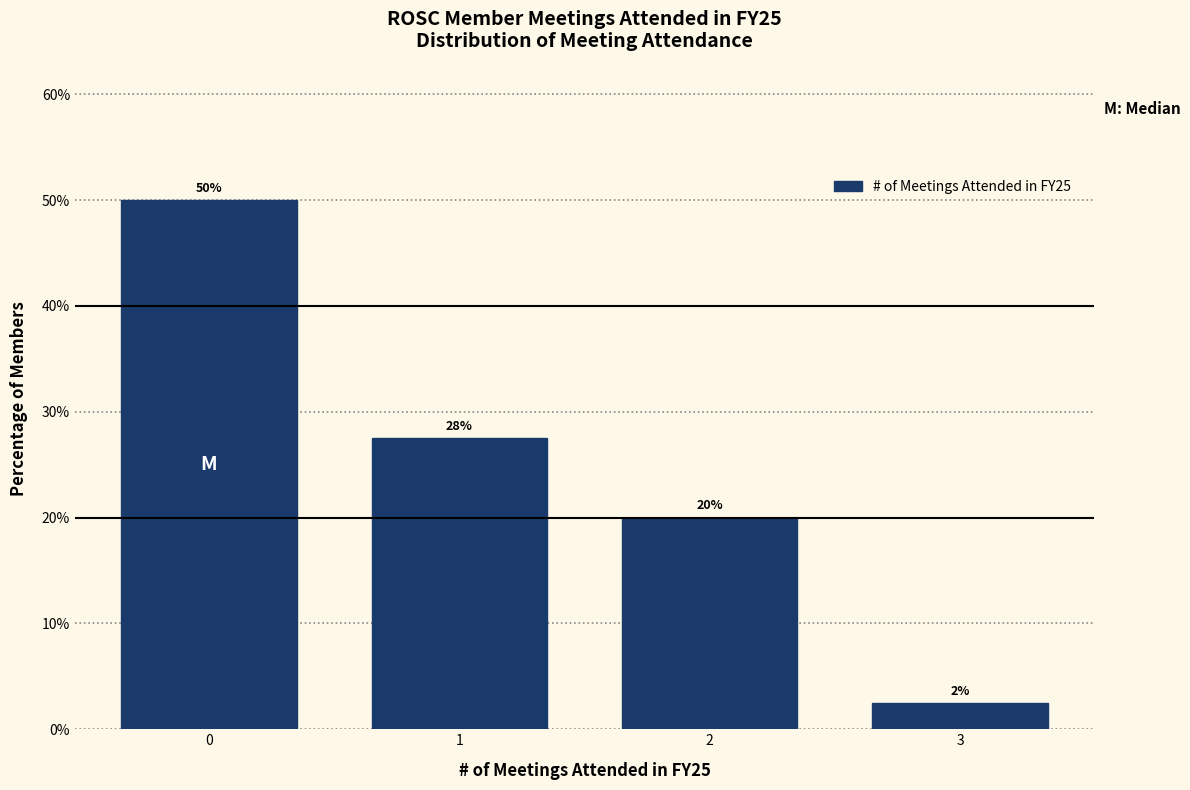

How many values are between 20 and 50?

3